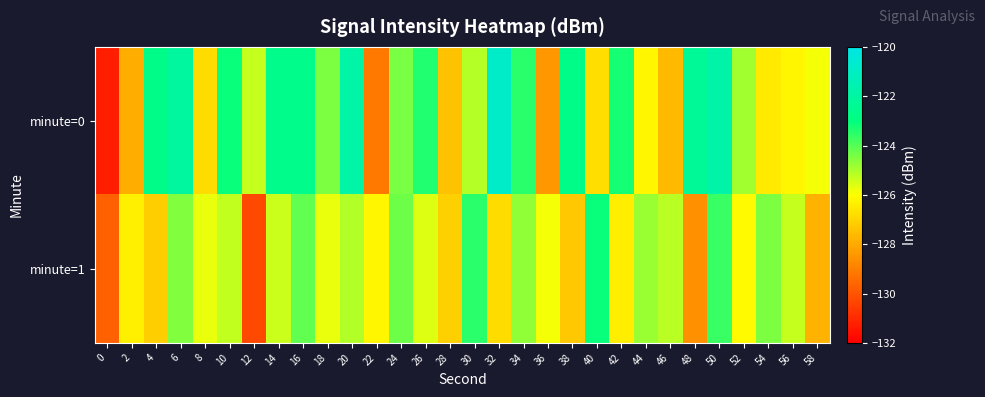

Reading right to left, list all the values displayed in this chart.

minute=0: 58=-125.9	56=-126.2	54=-126.5	52=-124.9	50=-121.8	48=-122.3	46=-127.6	44=-126.2	42=-123.3	40=-126.8	38=-122.8	36=-128.4	34=-123.5	32=-120.9	30=-125.1	28=-127.4	26=-123.4	24=-124.5	22=-129.1	20=-121.8	18=-124.5	16=-122.7	14=-122.7	12=-125.3	10=-123.1	8=-126.8	6=-122.1	4=-122.8	2=-127.9	0=-131.3
minute=1: 58=-127.8	56=-125.3	54=-124.5	52=-126.1	50=-123.7	48=-128.6	46=-125.2	44=-124.8	42=-126.4	40=-123.1	38=-127.3	36=-125.9	34=-124.7	32=-126.8	30=-123.5	28=-127.1	26=-125.6	24=-124.3	22=-126.2	20=-125.1	18=-125.7	16=-124.2	14=-125.4	12=-130.2	10=-125.3	8=-125.7	6=-124.5	4=-127.2	2=-126.4	0=-129.7